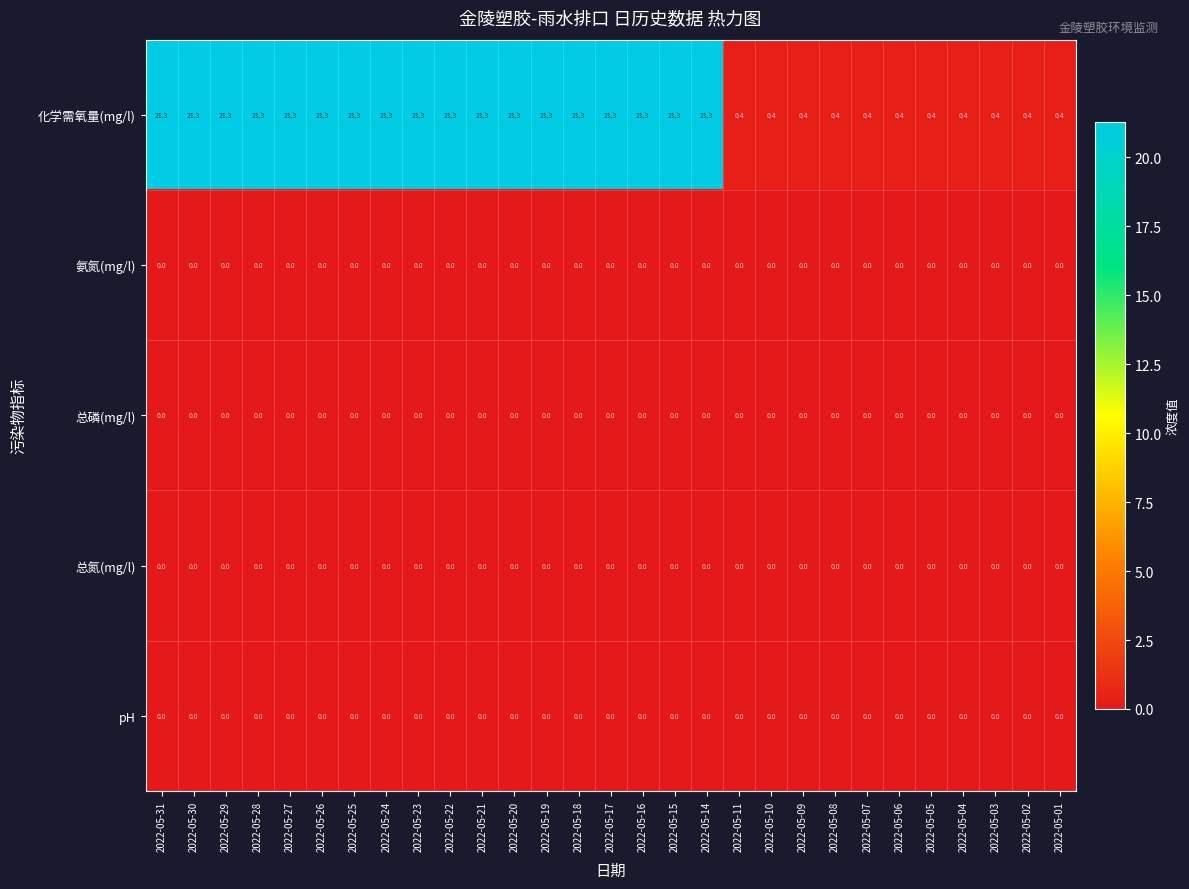

What is the total value across all series at 2022-05-06?

0.4